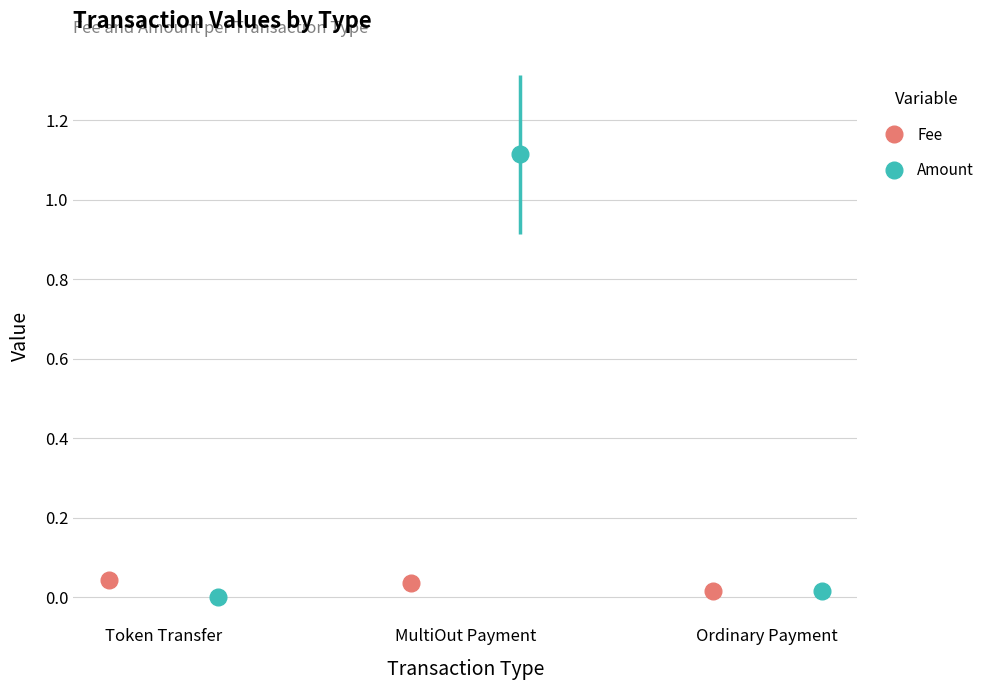

How many Fee values are between 0 and 1?

3